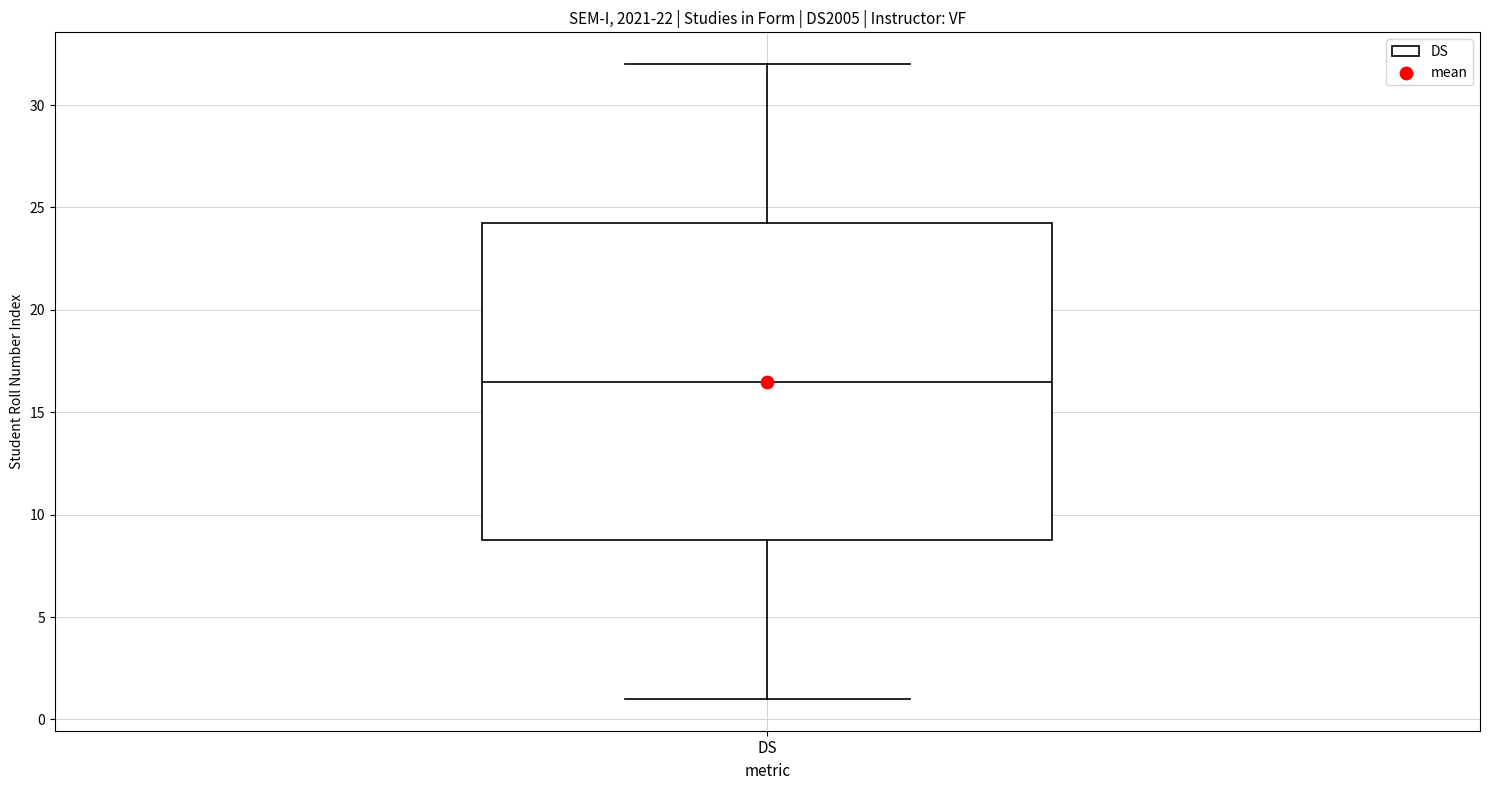

Where does the median line of the box for DS sit on the y-axis? The values are not printed on the chart, so give them approximately, as read against the axis.

16.5